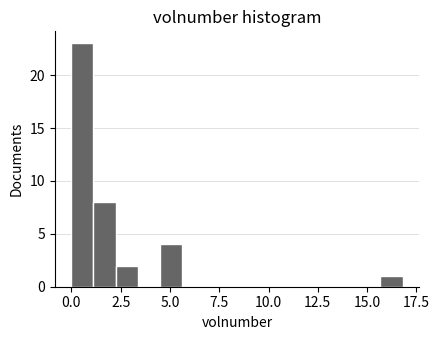

Around what value on the x-axis is the tallest bar? Give the approximate position of its centre, as read against the axis.

0.5